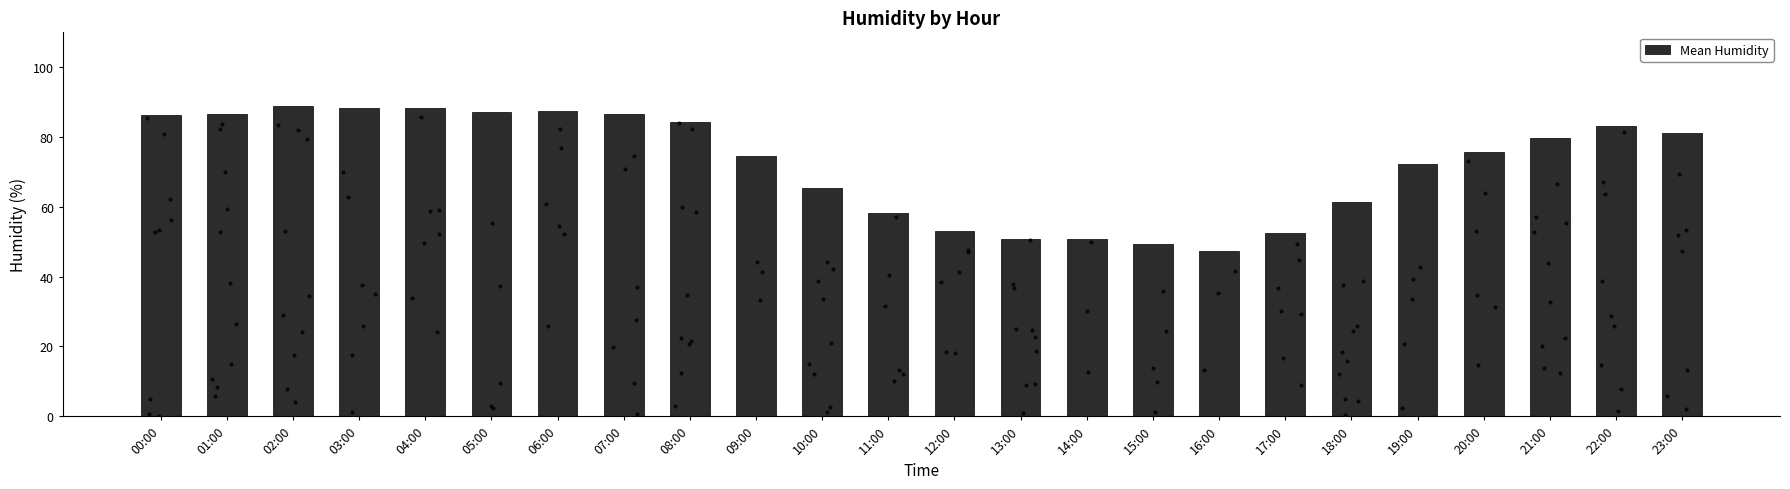

Approximately how many times larger is the value at 03:00 compared to 04:00?

1.0